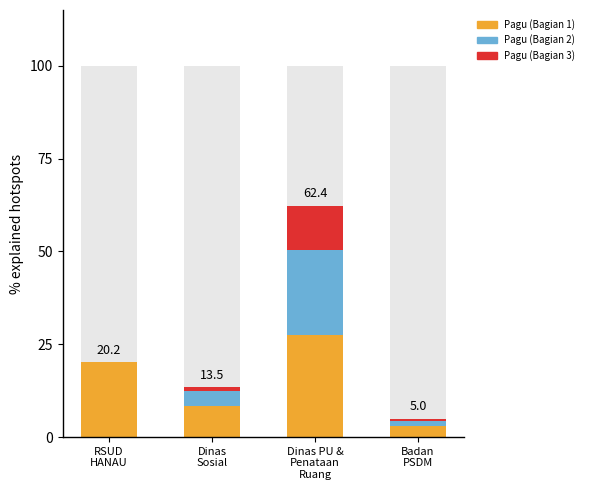

What is the label of the 2nd bar from the left?

Dinas
Sosial